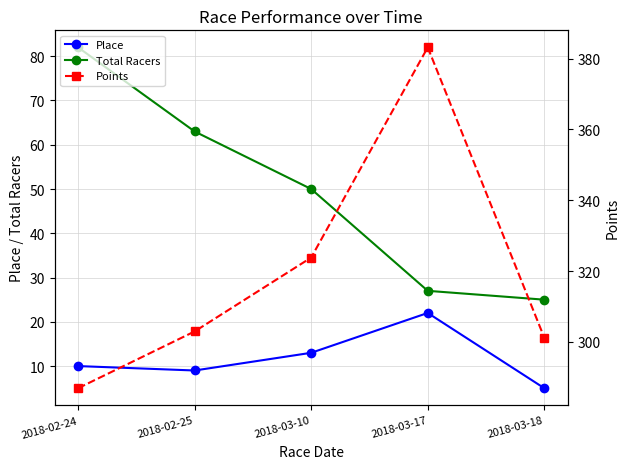

Which category has the lowest value across all series?

2018-03-18